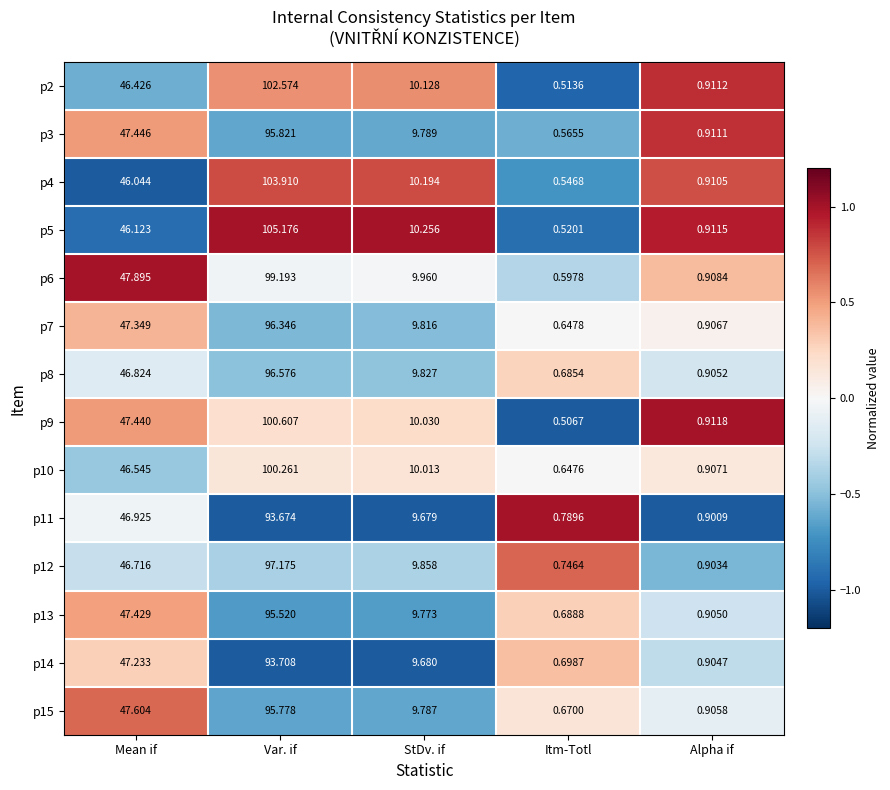

Is the value of p8 at Mean if greater than the value of p15 at Itm-Totl?

Yes